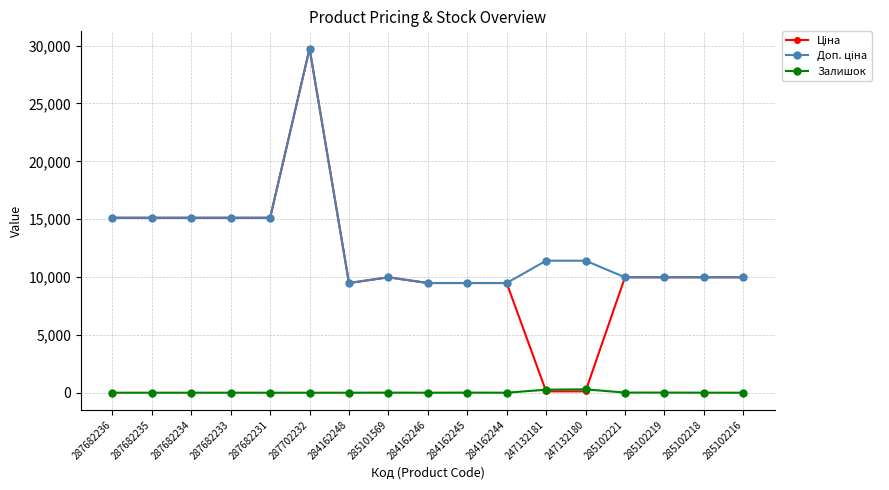

Which category has the highest value across all series?

287702232